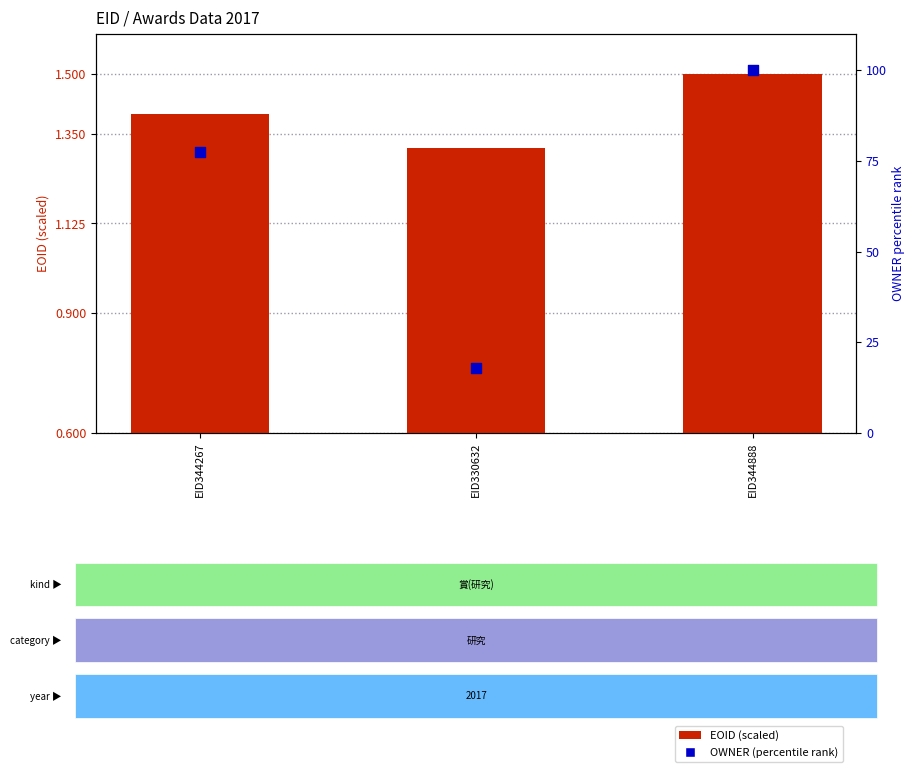

What is the total value across all series at EID330632?

19.1